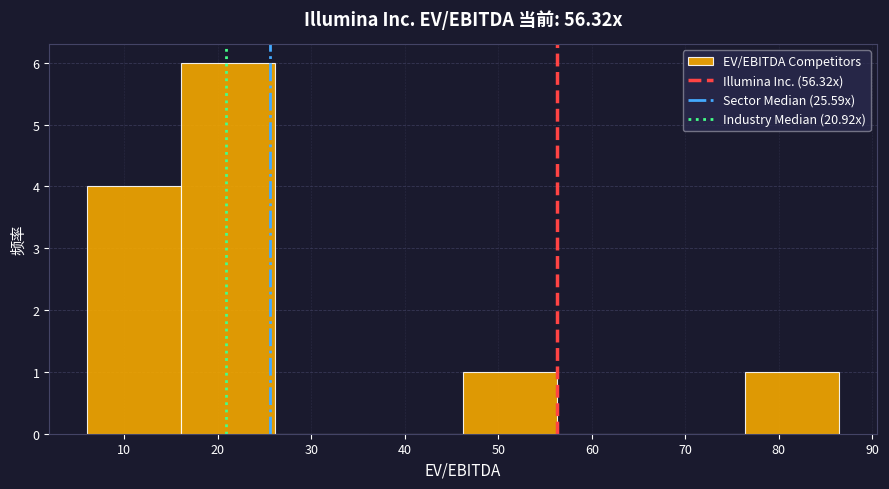

What is the height of the bar covering 6 to 16 on the x-axis? Neither the bar edges nor the heights are printed on the chart, so give them approximately, as read against the axes.

4